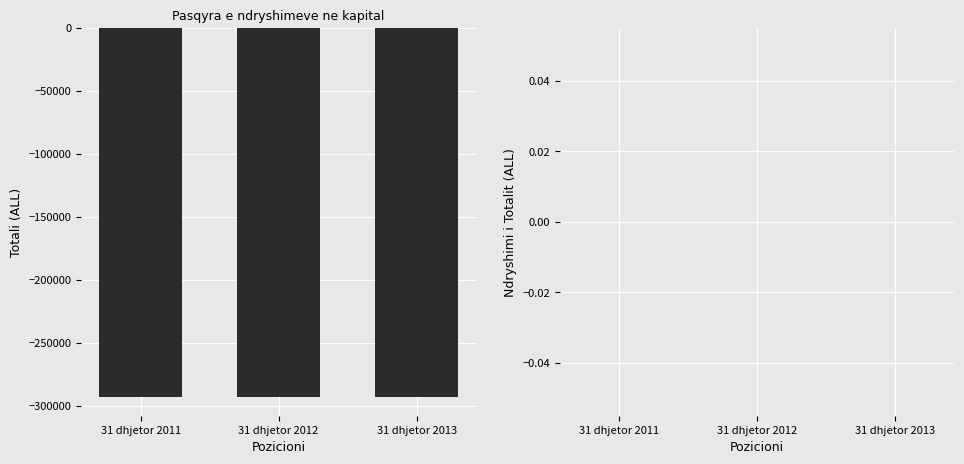

Is the value of Totali at 31 dhjetor 2011 greater than the value of Ndryshim Totali at 31 dhjetor 2012?

No